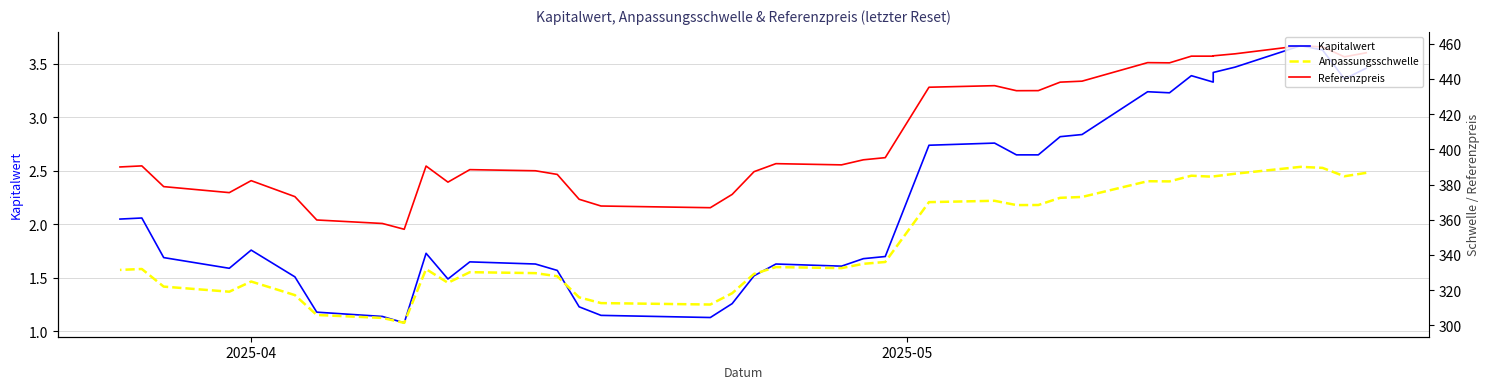

Which series has the widest spread of values?

Referenzpreis